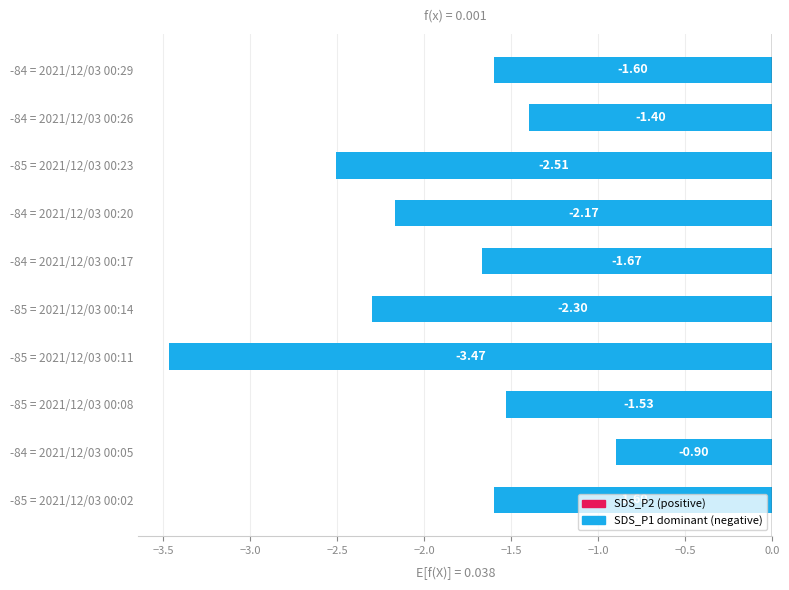

Between -84 = 2021/12/03 00:20 and -85 = 2021/12/03 00:14, which is larger?

-84 = 2021/12/03 00:20